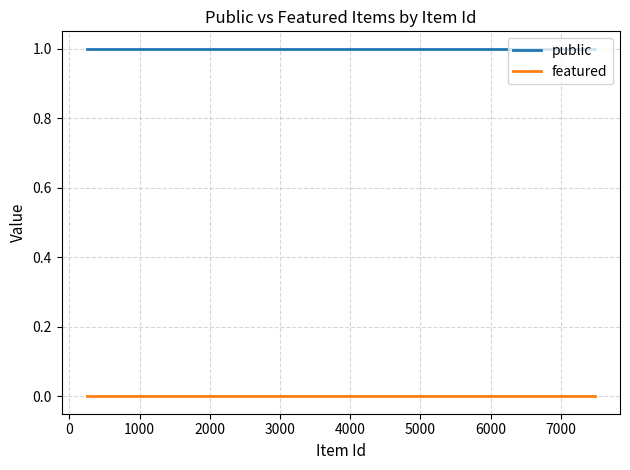

Which series has the largest total across all categories?

public